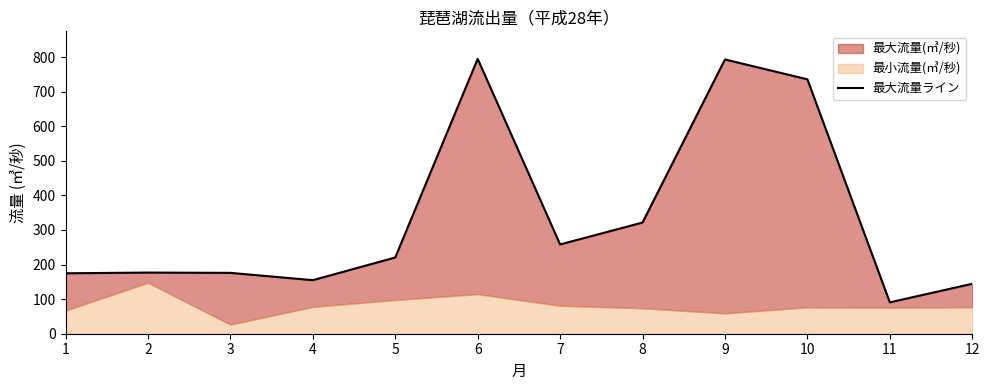

How many categories are shown in the chart?

12